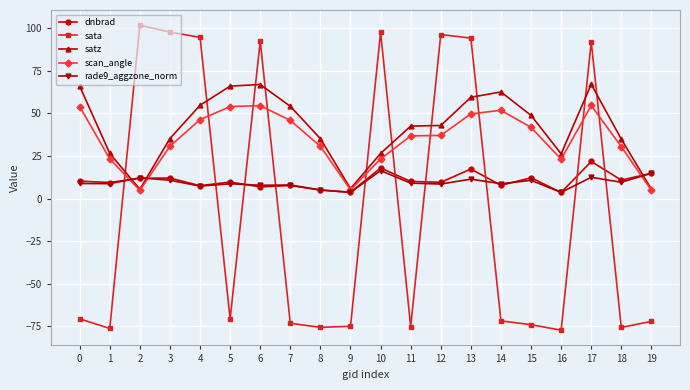

What is the difference between the second highest and minimum values in the dnbrad series?

14.4